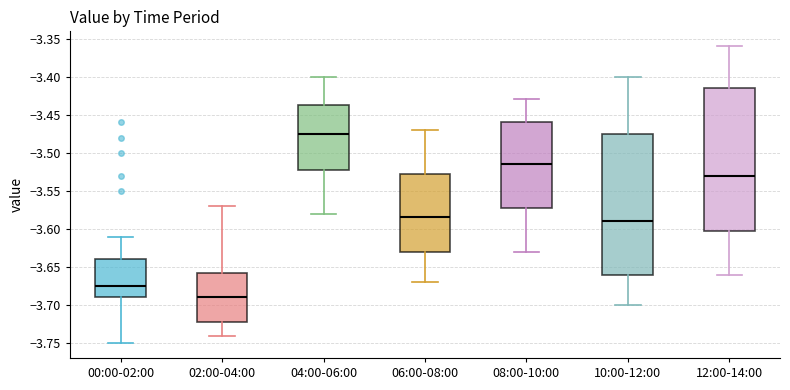

Reading left to right, read every box against the y-axis: the position of its median line, the range the box covers, and the ends of its whiskers. The values are not printed on the chart, so give them approximately, as read against the axis.

00:00-02:00: median -3.675, box -3.690 to -3.640, whiskers -3.750 to -3.610
02:00-04:00: median -3.690, box -3.720 to -3.655, whiskers -3.740 to -3.570
04:00-06:00: median -3.475, box -3.520 to -3.435, whiskers -3.580 to -3.400
06:00-08:00: median -3.585, box -3.630 to -3.525, whiskers -3.670 to -3.470
08:00-10:00: median -3.515, box -3.570 to -3.460, whiskers -3.630 to -3.430
10:00-12:00: median -3.590, box -3.660 to -3.475, whiskers -3.700 to -3.400
12:00-14:00: median -3.530, box -3.600 to -3.415, whiskers -3.660 to -3.360